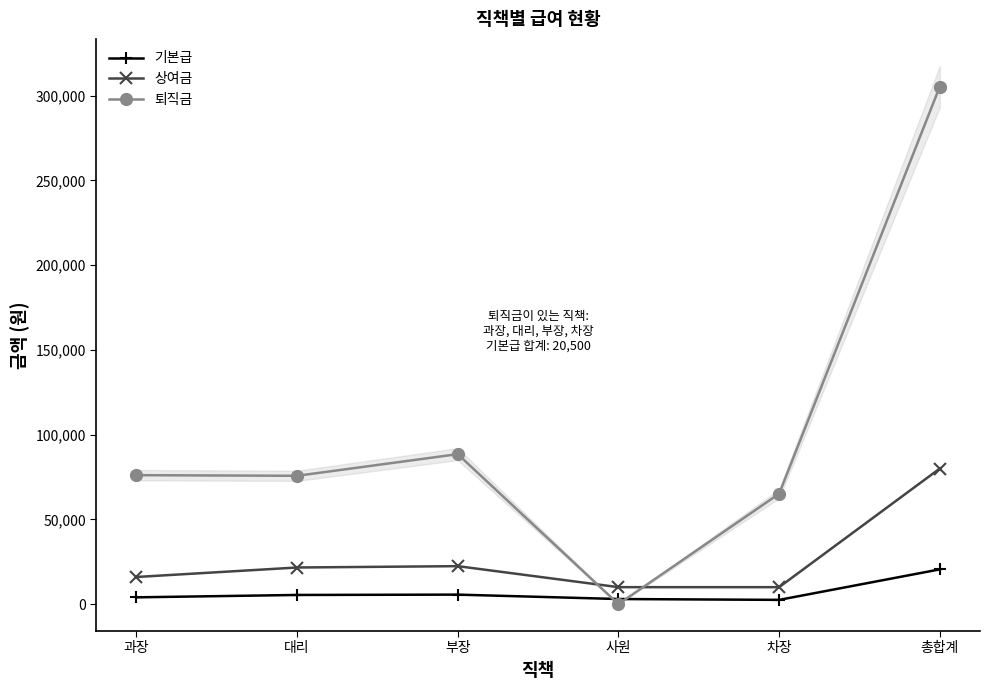

At which label is 상여금 closest to 45000?

부장